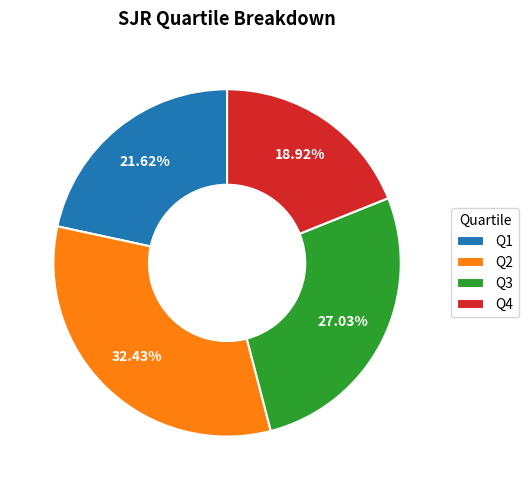

To the nearest percent, what percentage of the pie is Q2?

32%